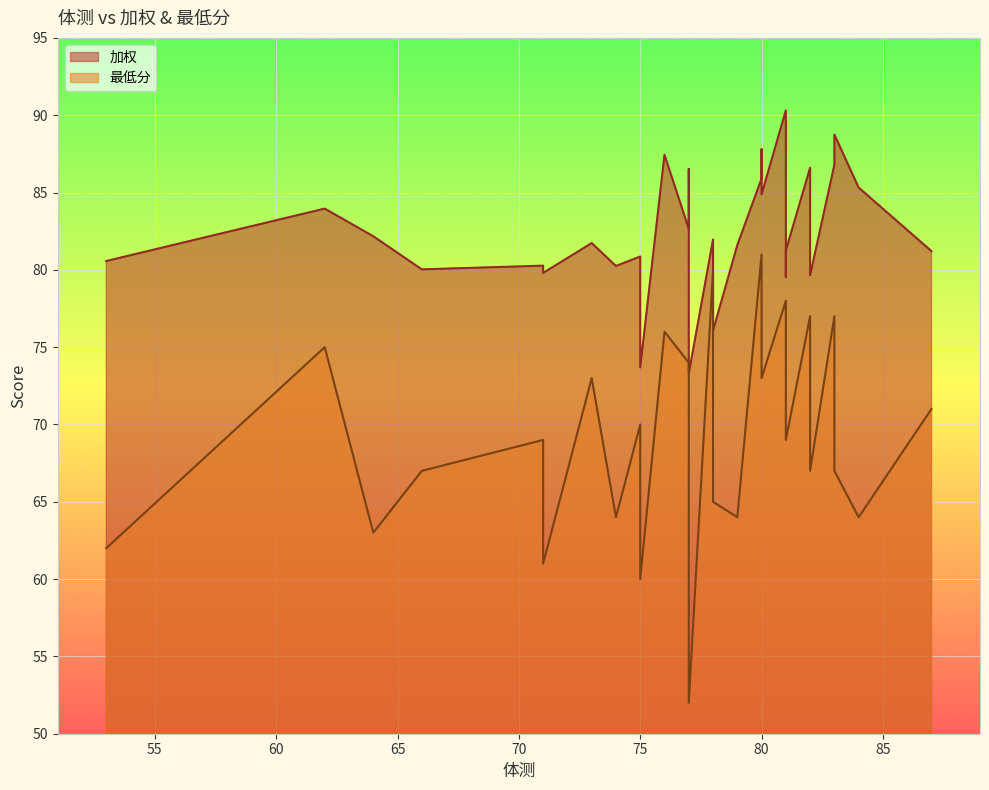

True or false: 加权 and 最低分 intersect in this chart.

False